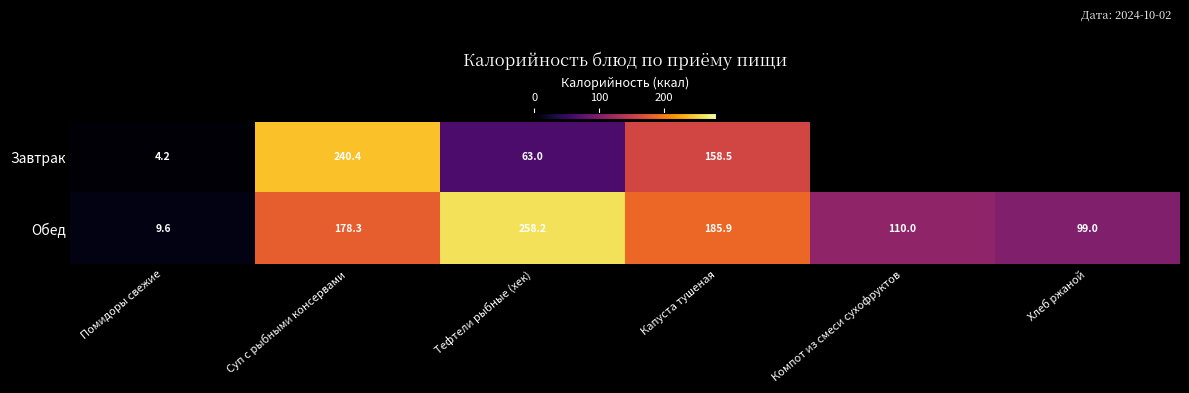

Is the value of Обед at Помидоры свежие greater than the value of Завтрак at Тефтели рыбные (хек)?

No